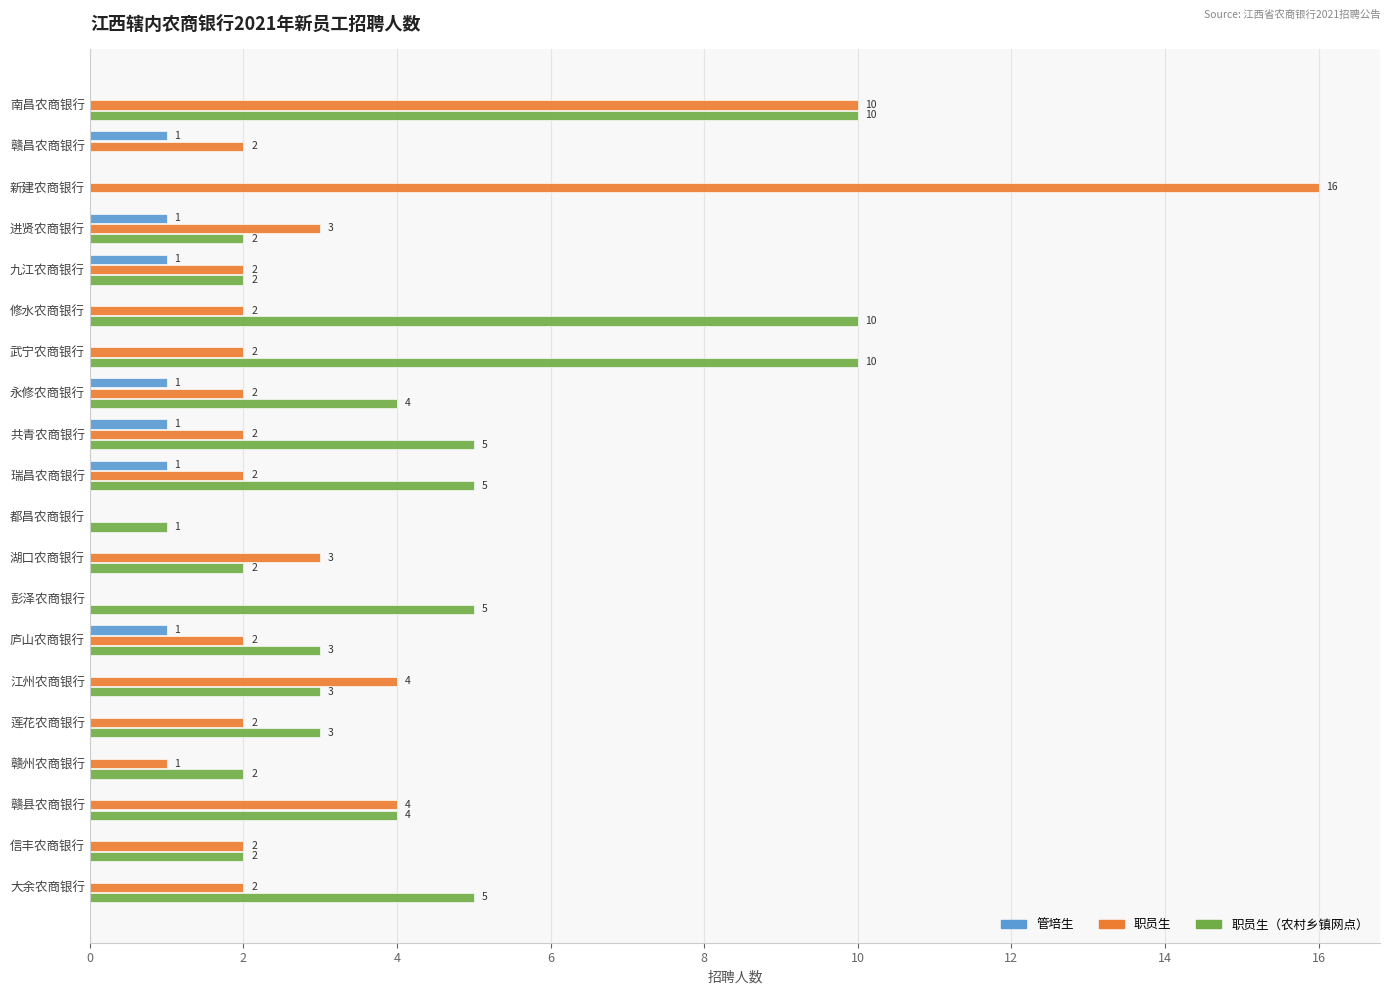

How many 管培生 values are between 0 and 1?

20